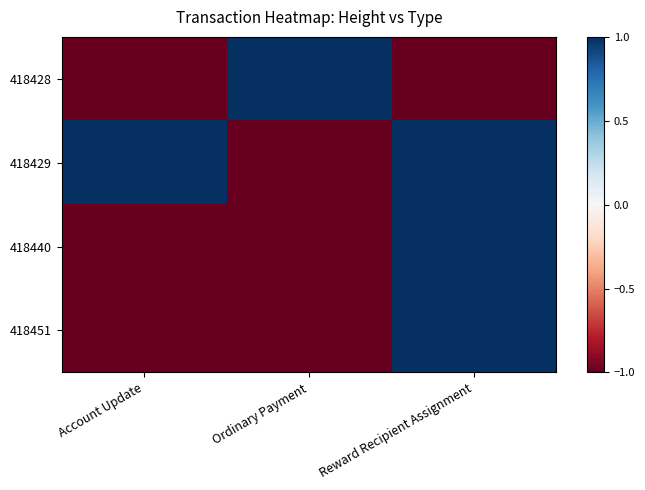

What is the spread (max minus min) of values at Ordinary Payment?

2